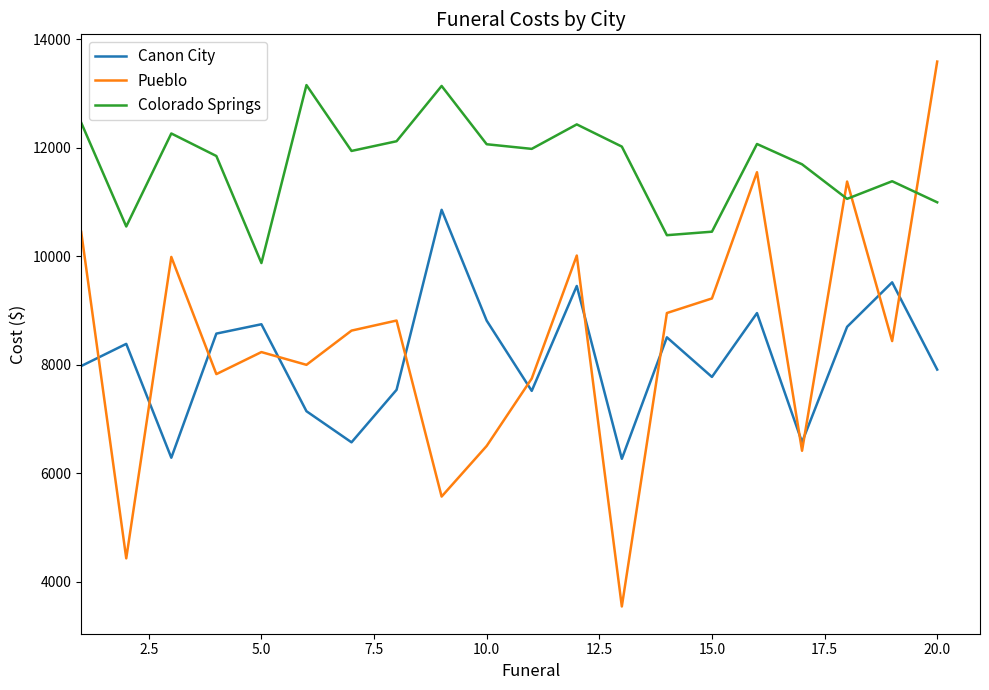

Which series has the widest spread of values?

Pueblo